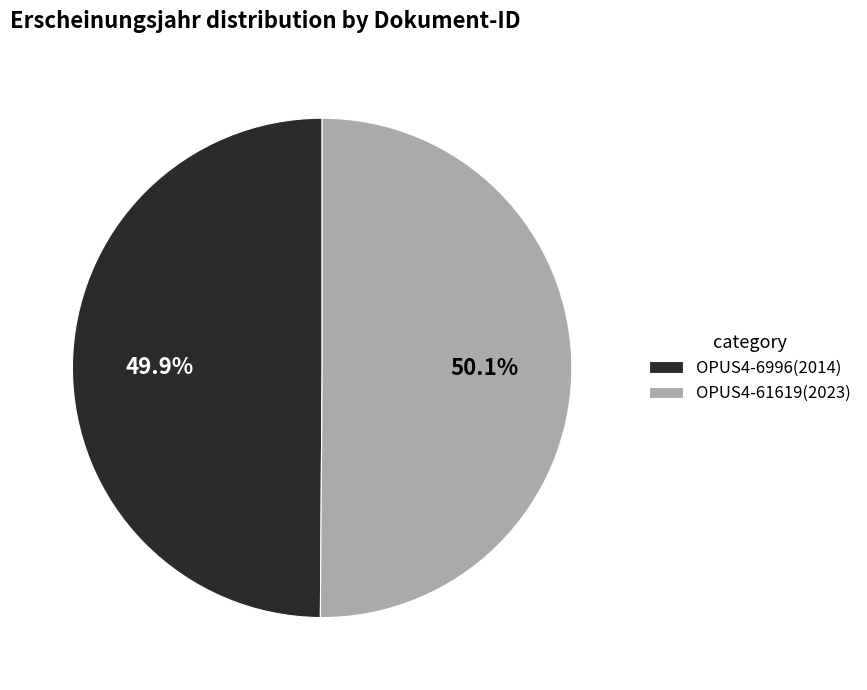

Combined, what portion of the pie is OPUS4-6996(2014) and OPUS4-61619(2023)?

100.0%